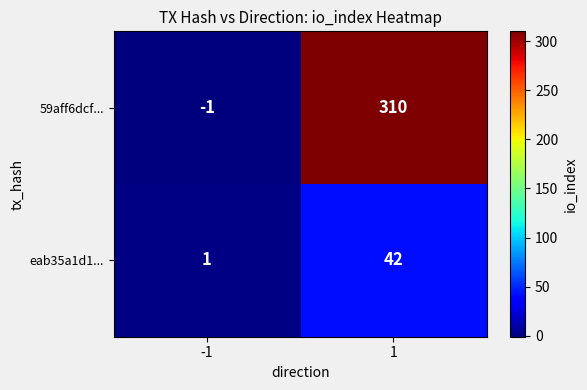

Which series has the widest spread of values?

59aff6dcf...